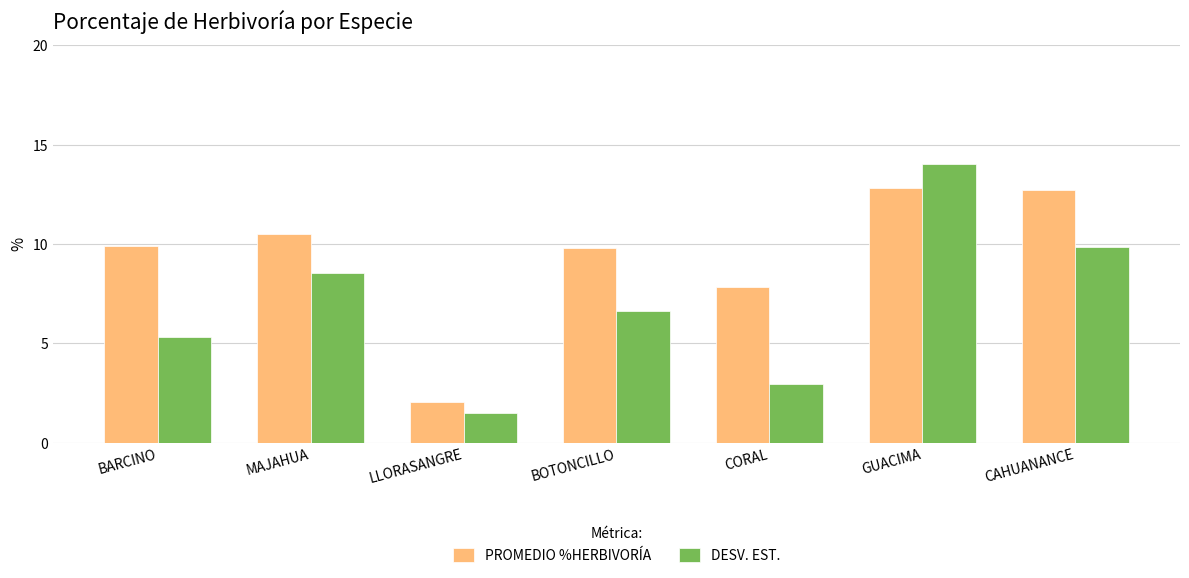

Where is PROMEDIO %HERBIVORÍA nearest to the value 7?

CORAL